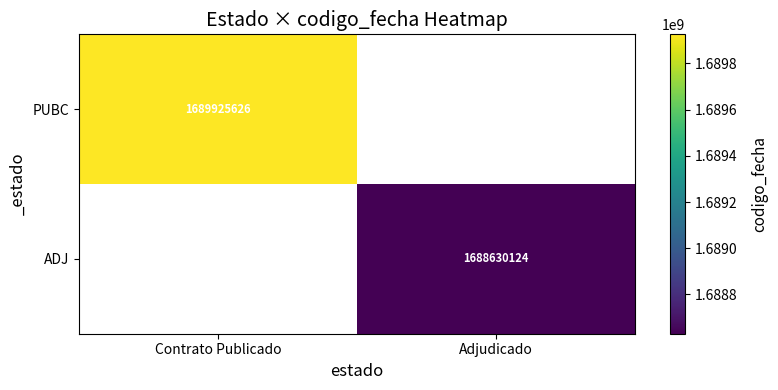

True or false: PUBC has a value of 821514003 at Contrato Publicado.

False